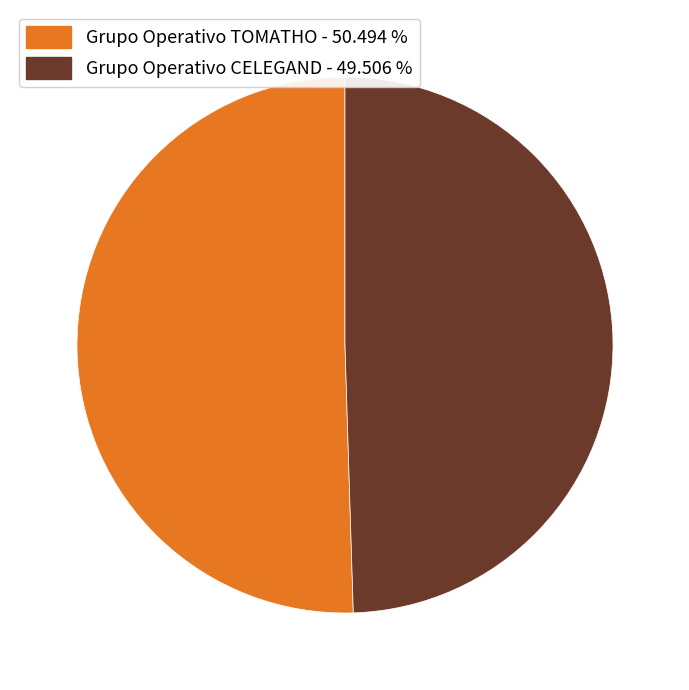

Which has a higher value, Grupo Operativo CELEGAND or Grupo Operativo TOMATHO?

Grupo Operativo TOMATHO